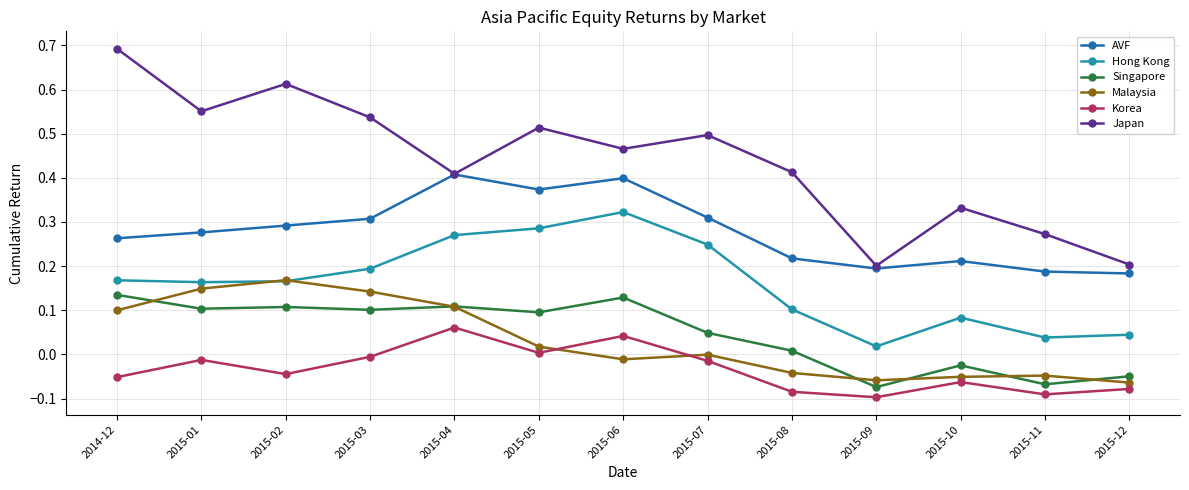

At which label does Japan reach its peak?

2014-12